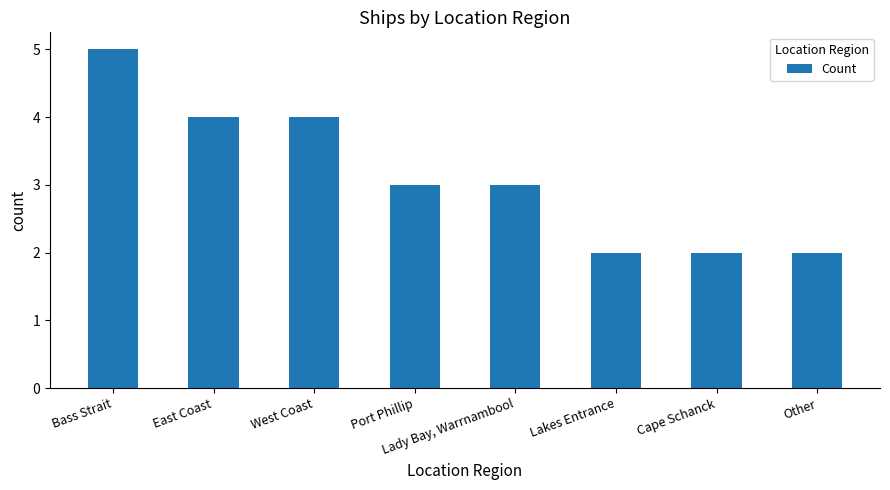

Is it true that the value at Lady Bay, Warrnambool is 3?

True